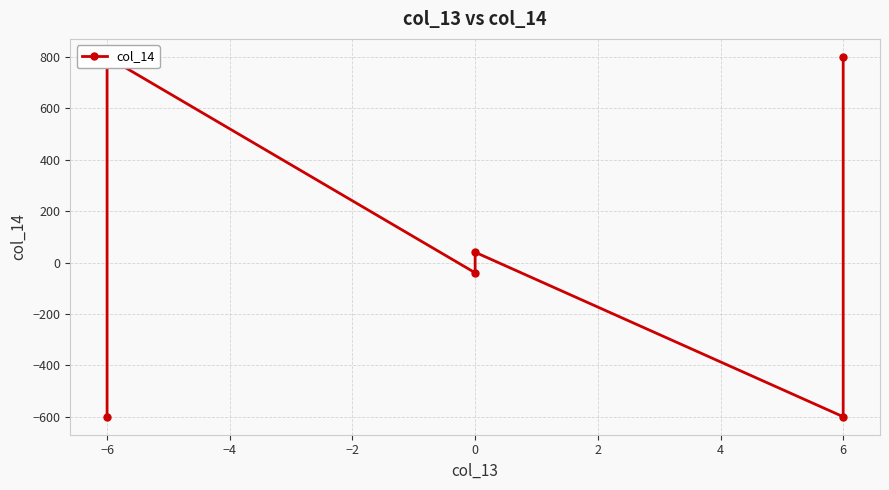

What is the greatest value displayed?

800